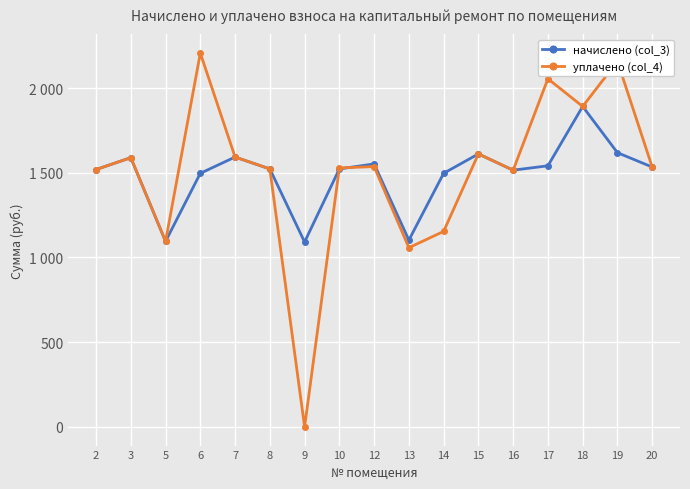

Does the chart have visible grid lines?

Yes